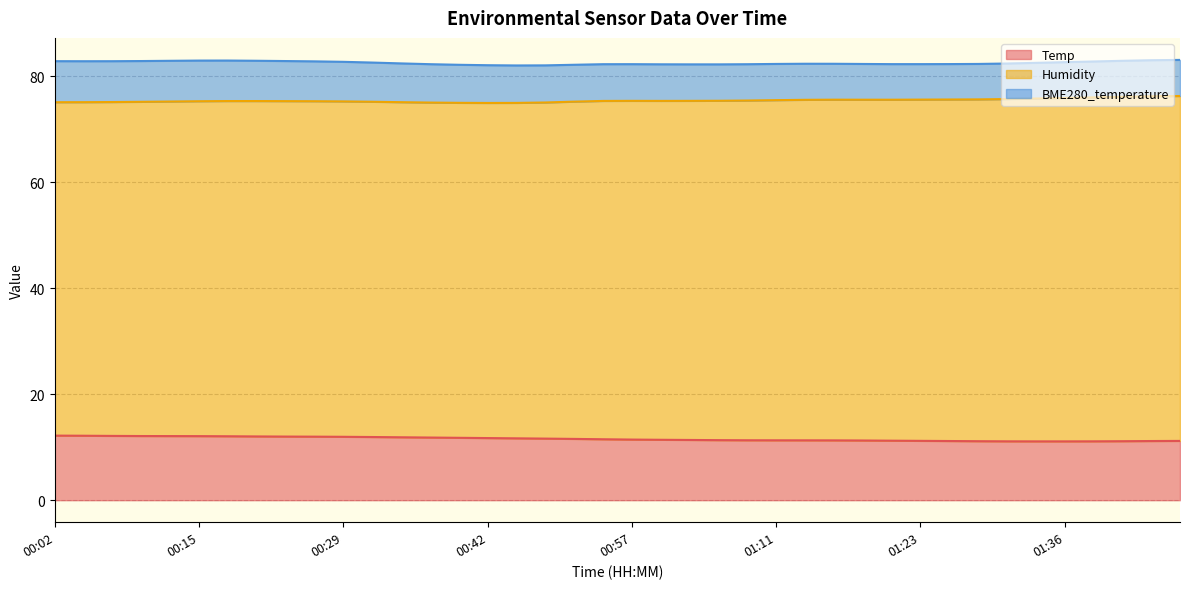

Which series has the largest total across all categories?

Humidity